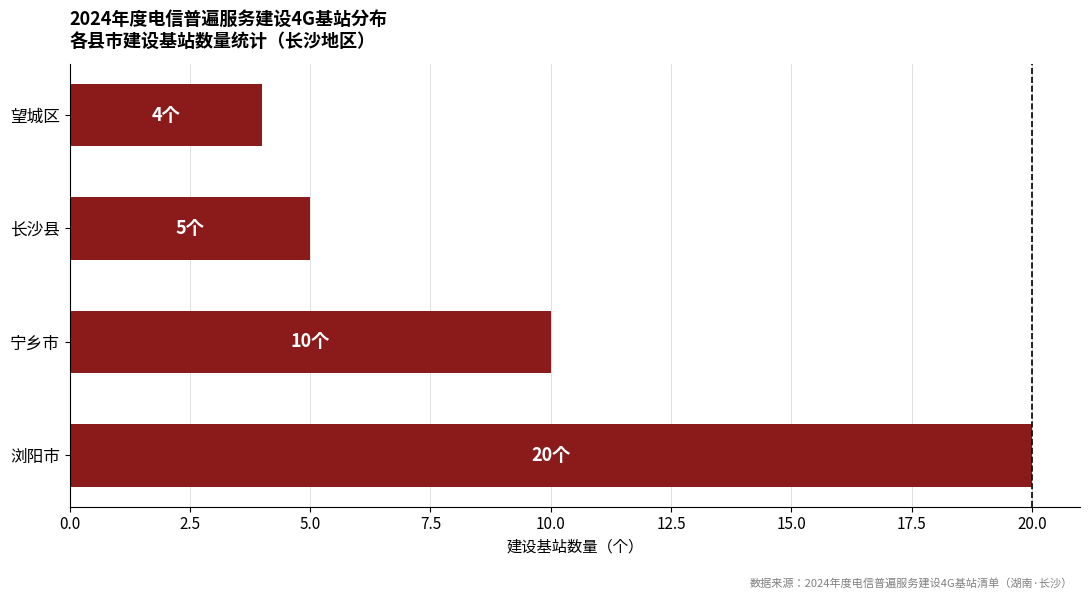

Between 浏阳市 and 望城区, which is larger?

浏阳市